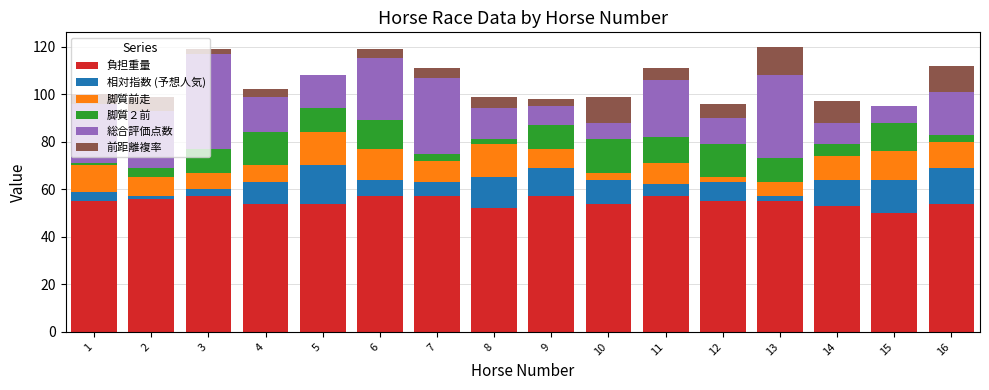

What is the highest value of the 負担重量 series?

57